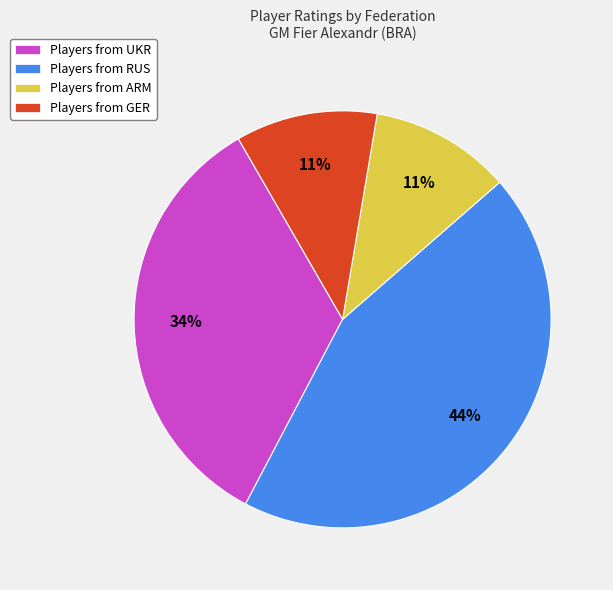

Is the sum of Players from RUS and Players from ARM greater than half?

Yes